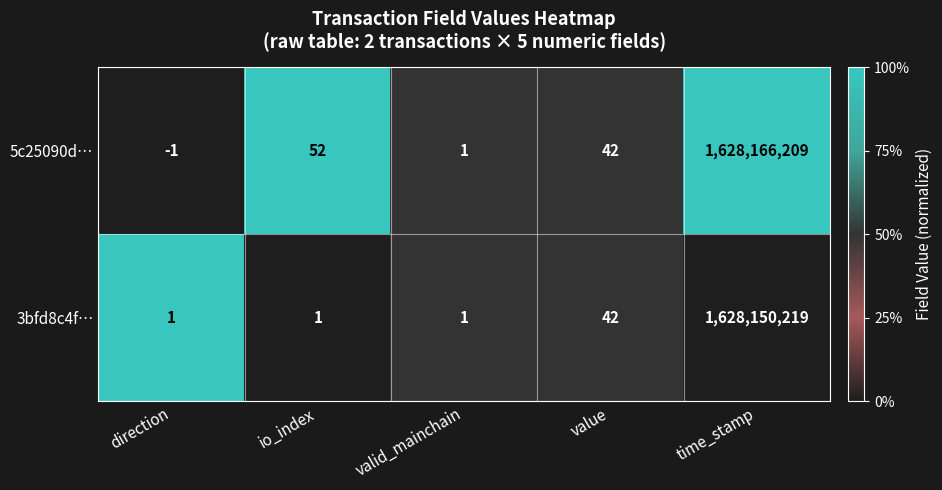

Reading right to left, transcribe all the data shown in this chart.

5c25090d…: 1628166209	42	1	52	-1
3bfd8c4f…: 1628150219	42	1	1	1